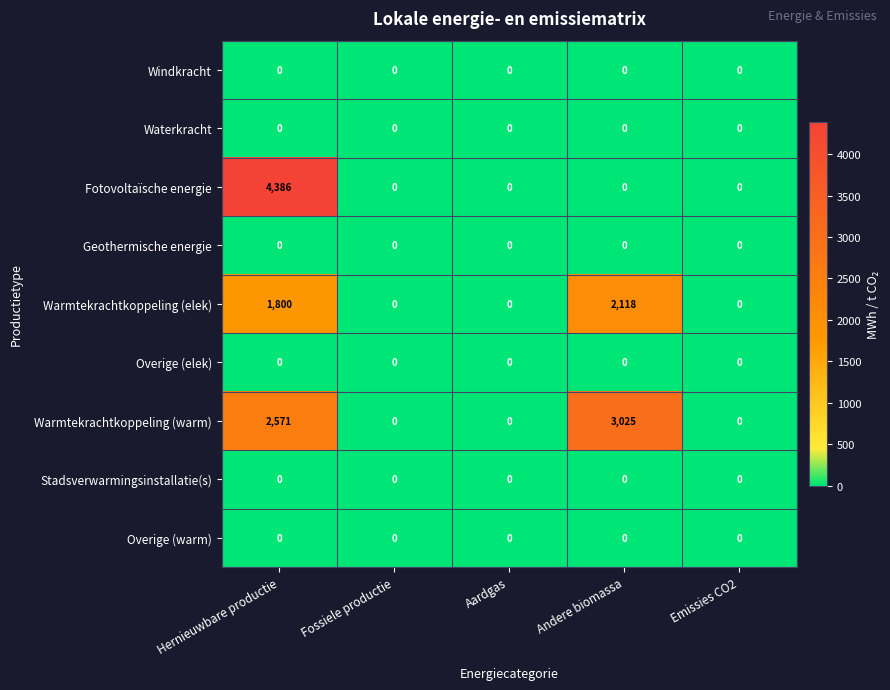

What is the approximate value of Fotovoltaïsche energie at Hernieuwbare productie, to the nearest 100?

4400